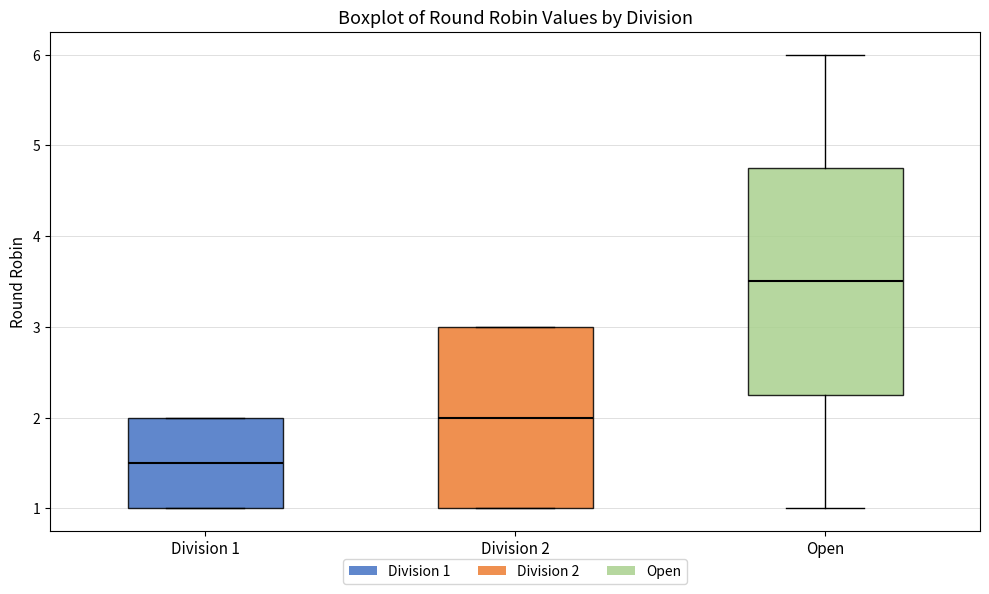

Which box's median line is the lowest?

Division 1